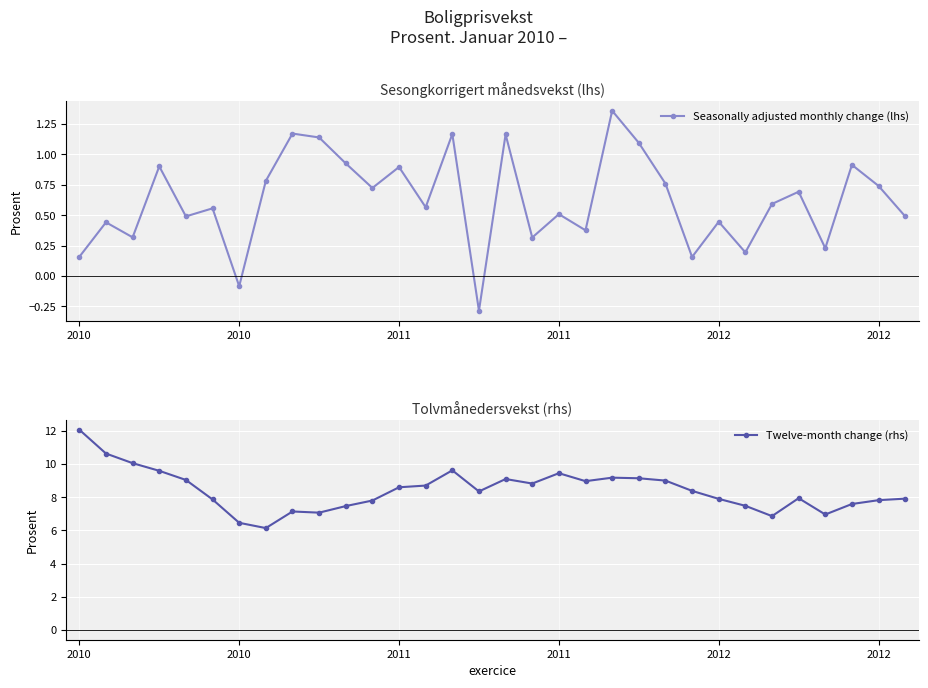

True or false: Seasonally adjusted monthly change (lhs) and Twelve-month change (rhs) intersect in this chart.

False